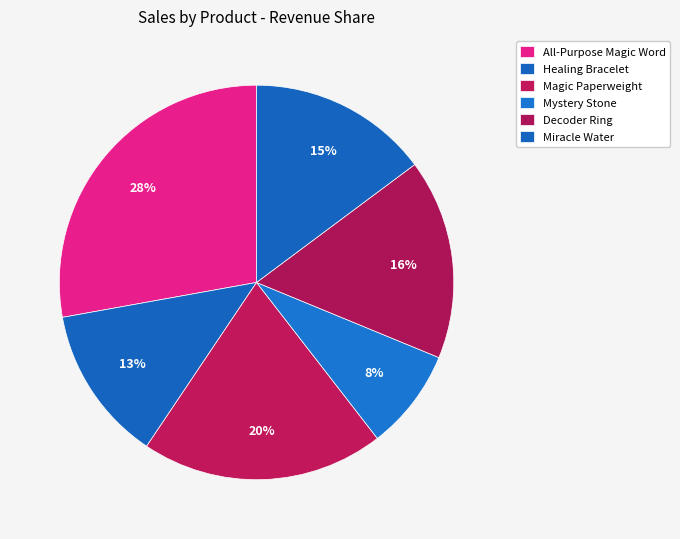

Rank the categories by value from lowest to highest.

Mystery Stone, Healing Bracelet, Miracle Water, Decoder Ring, Magic Paperweight, All-Purpose Magic Word